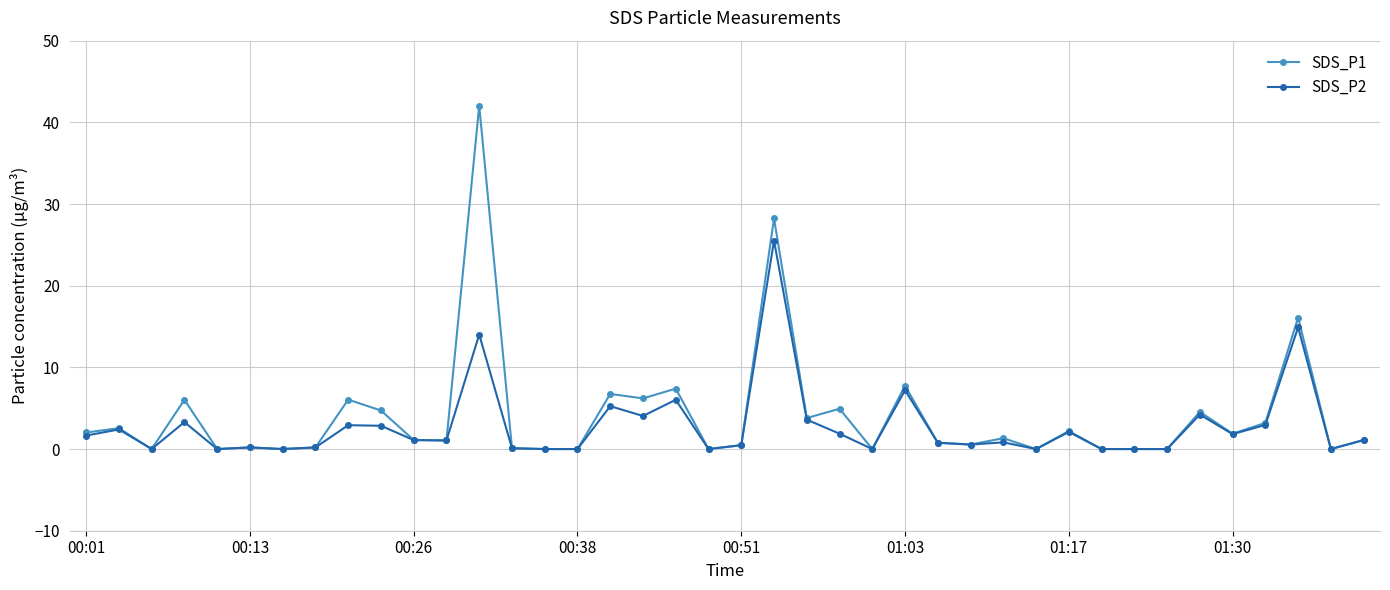

What is the value of the SDS_P2 point at the 2nd from the left?

2.4